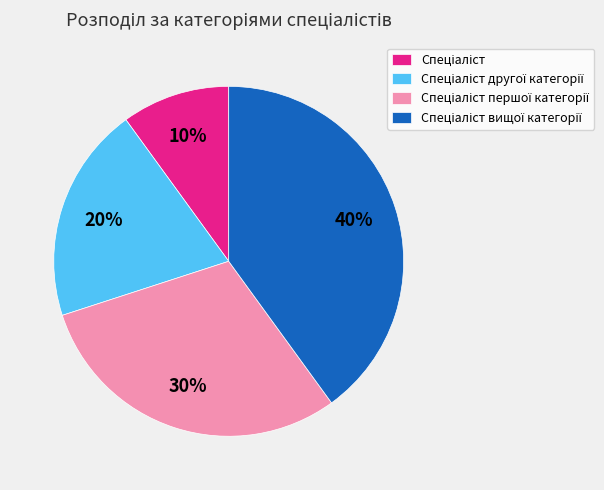

Count the number of slices in the pie.

4